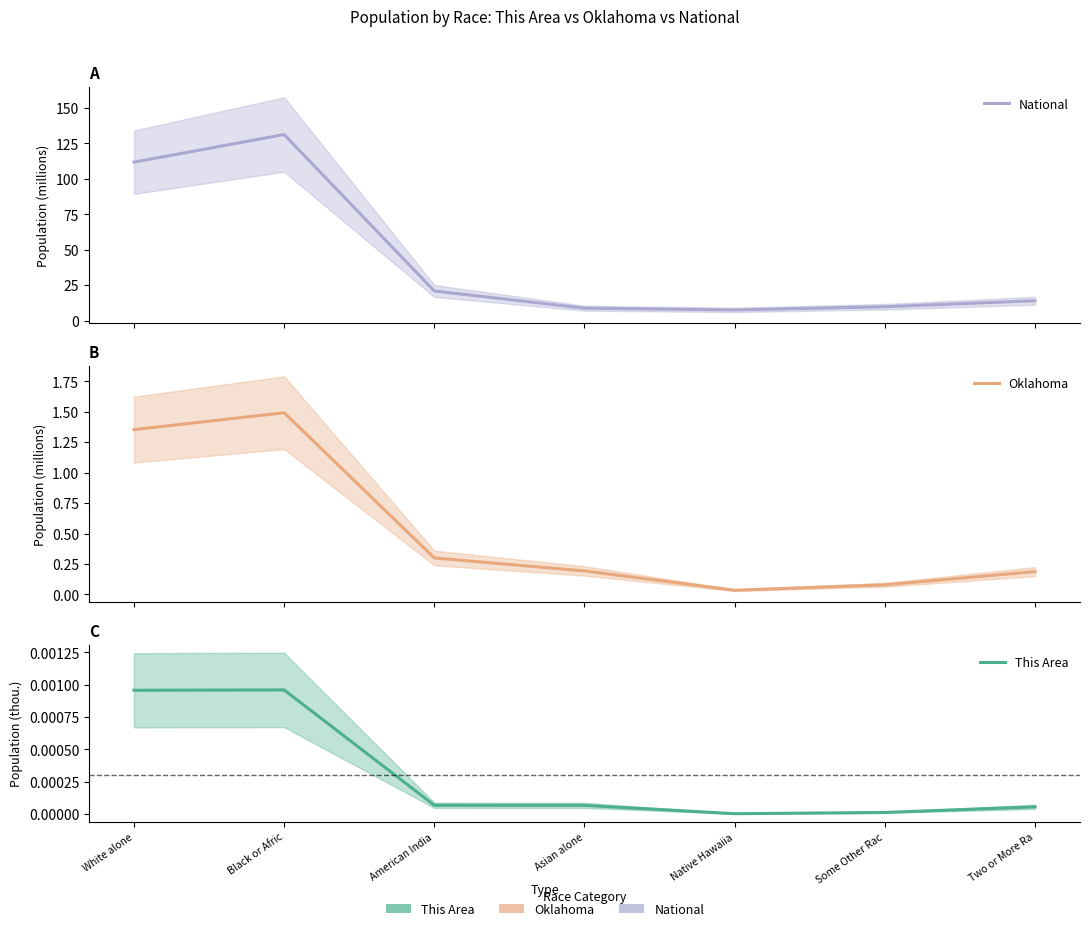

True or false: This Area and Oklahoma cross at least once.

False